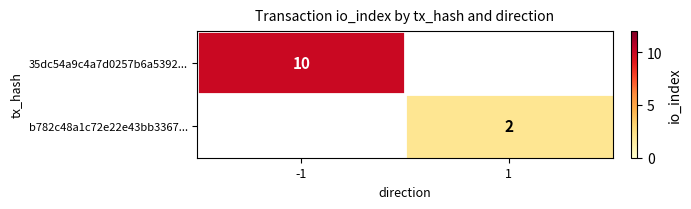

Is it true that b782c48a1c72e22e43bb3367... equals 1 at 1?

False